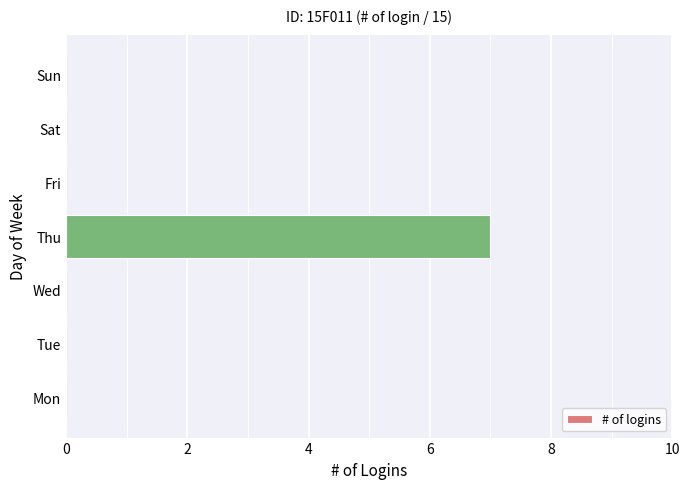

What is the sum of the values at Fri and Thu?

7